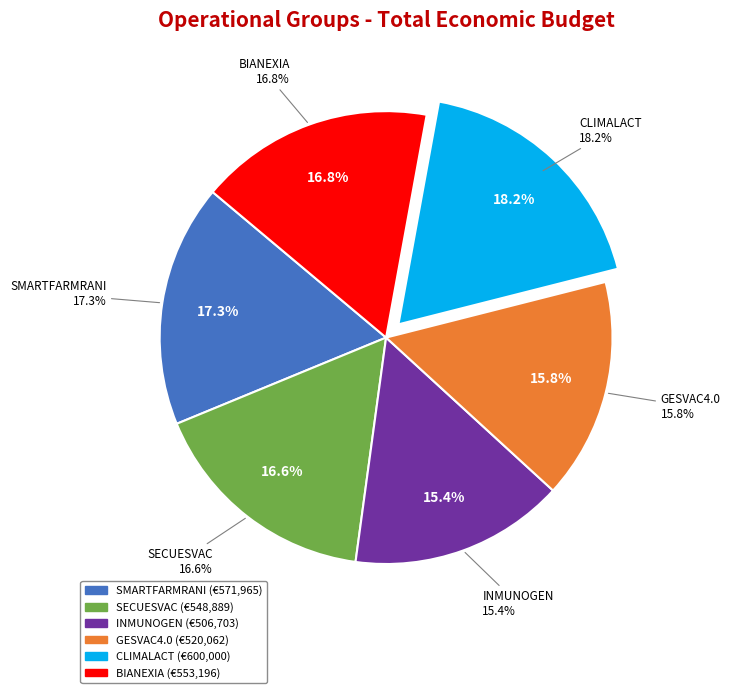

To the nearest percent, what percentage of the pie is GESVAC4.0?

16%